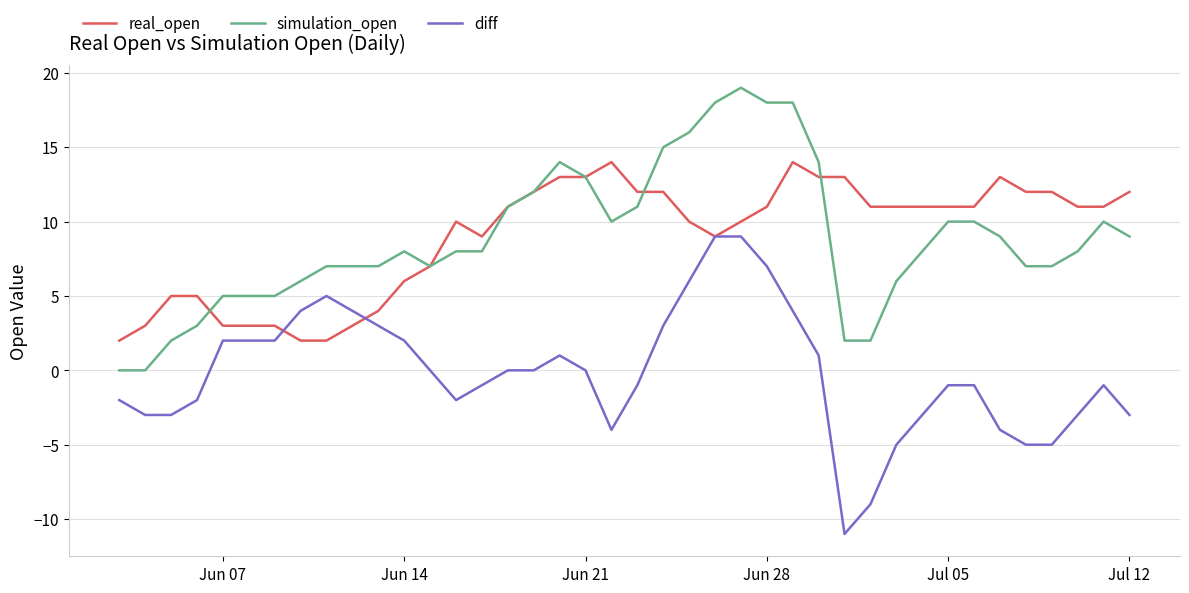

How many categories are shown in the chart?

40